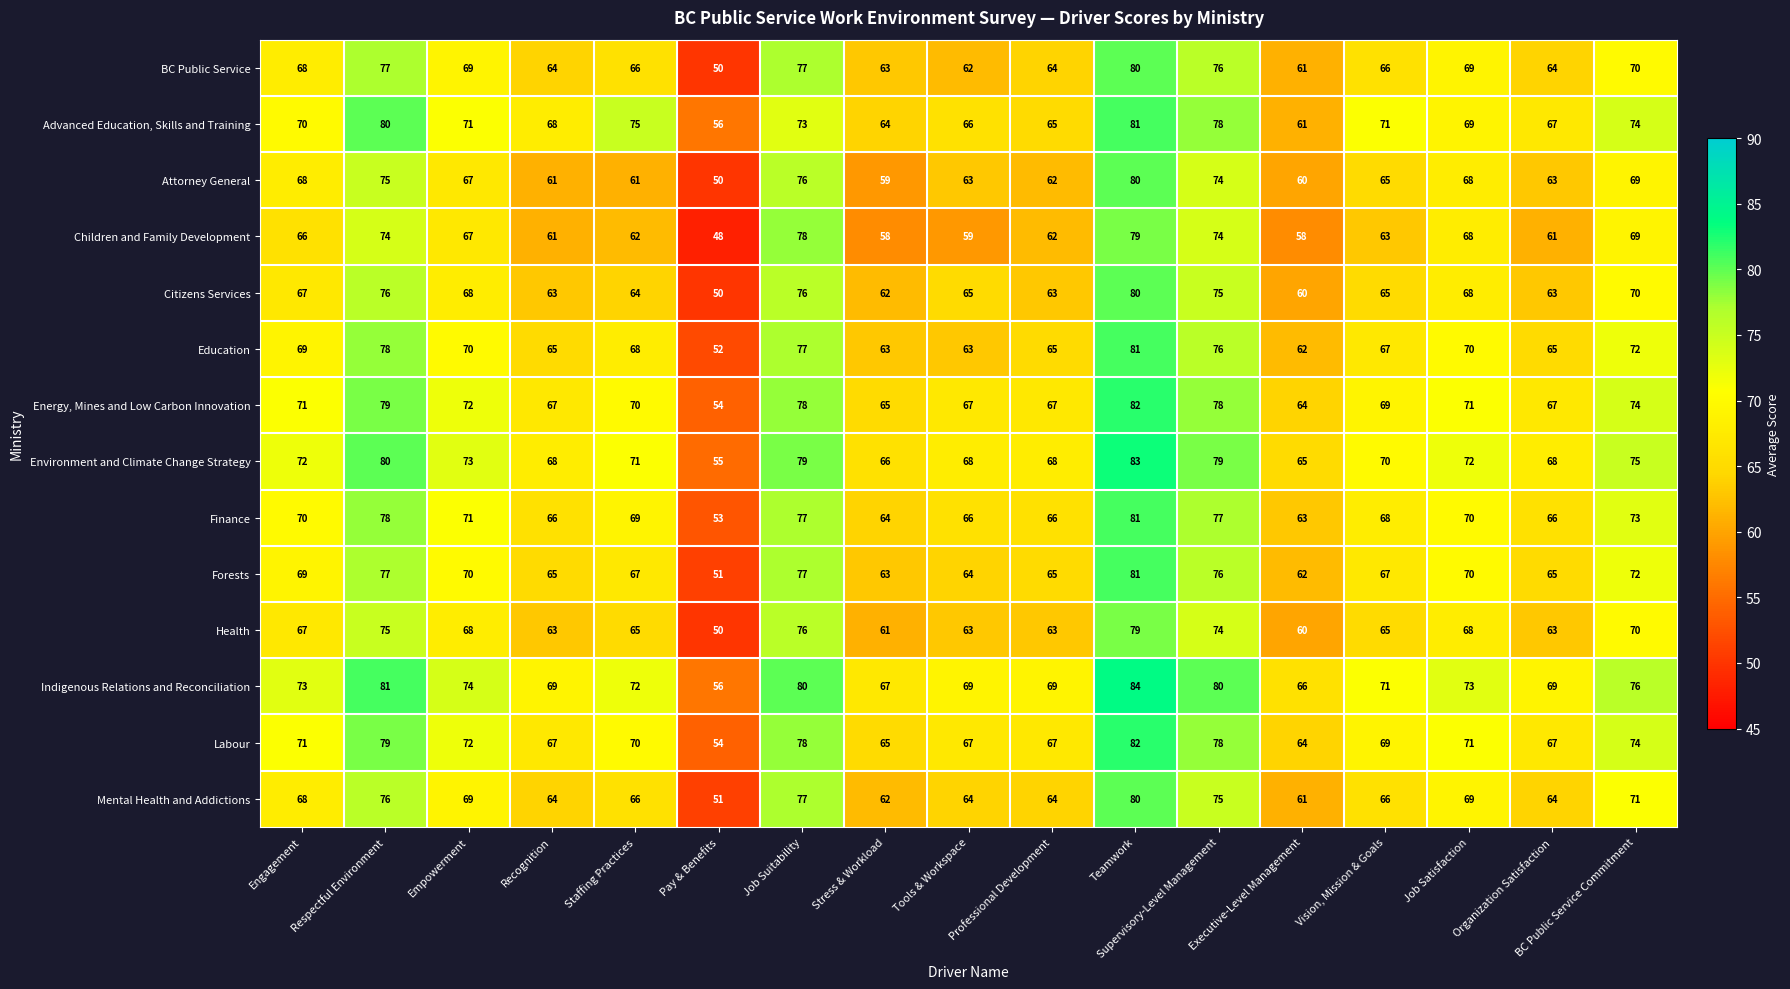

What is the approximate value of Children and Family Development at Respectful Environment, to the nearest 10?

70